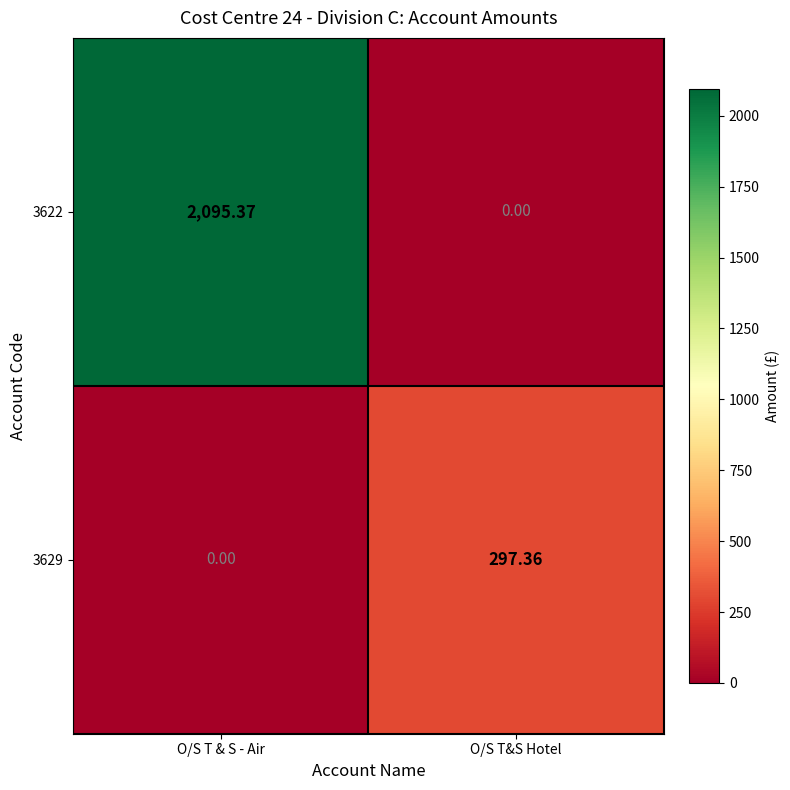

Where is 3622 nearest to the value 1047?

O/S T&S Hotel